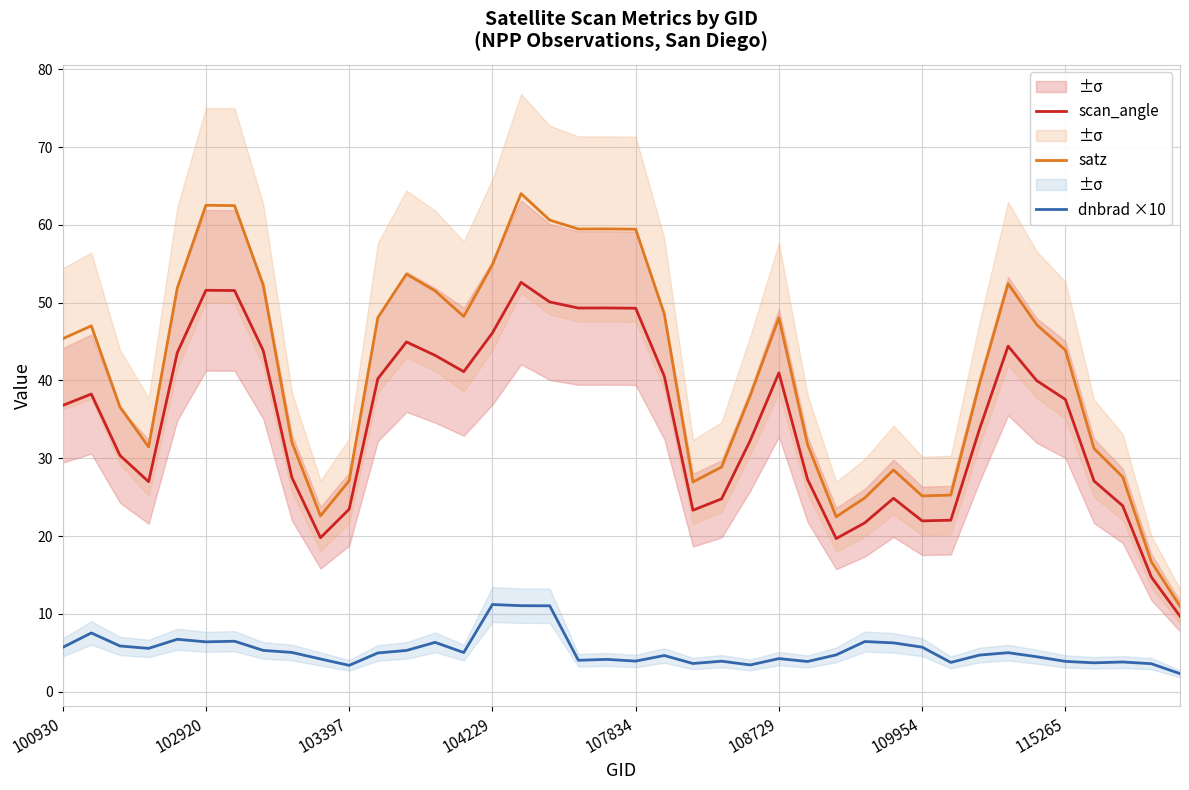

Which category has the lowest value across all series?

39